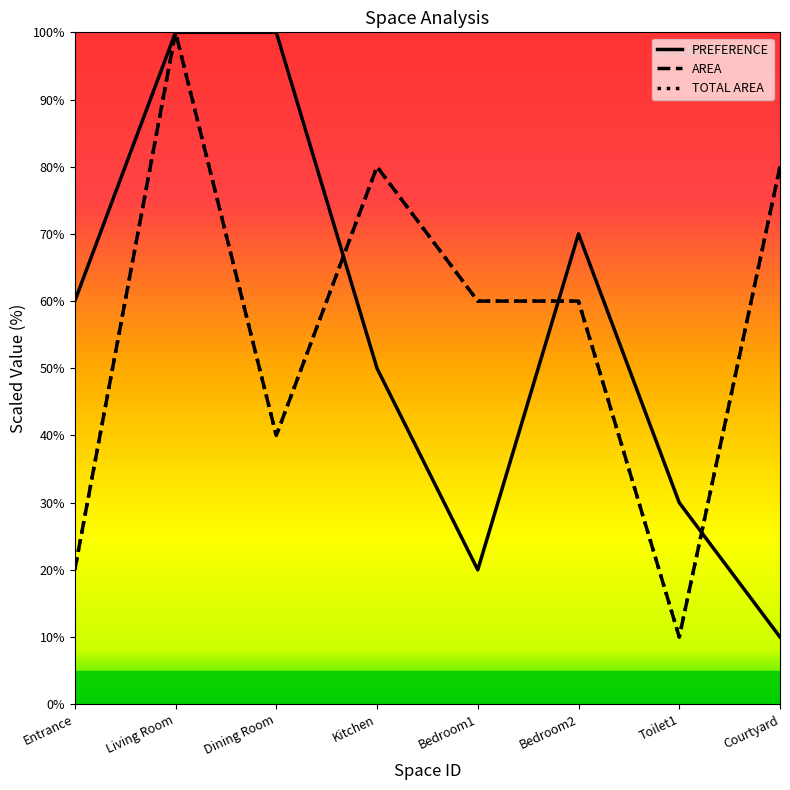

How many lines are shown in the chart?

3